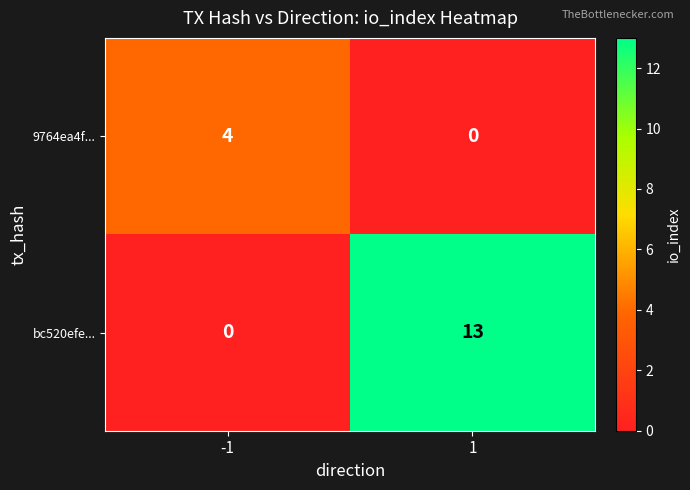

Reading left to right, what are all the values shown in this chart?

9764ea4f...: -1=4	1=0
bc520efe...: -1=0	1=13